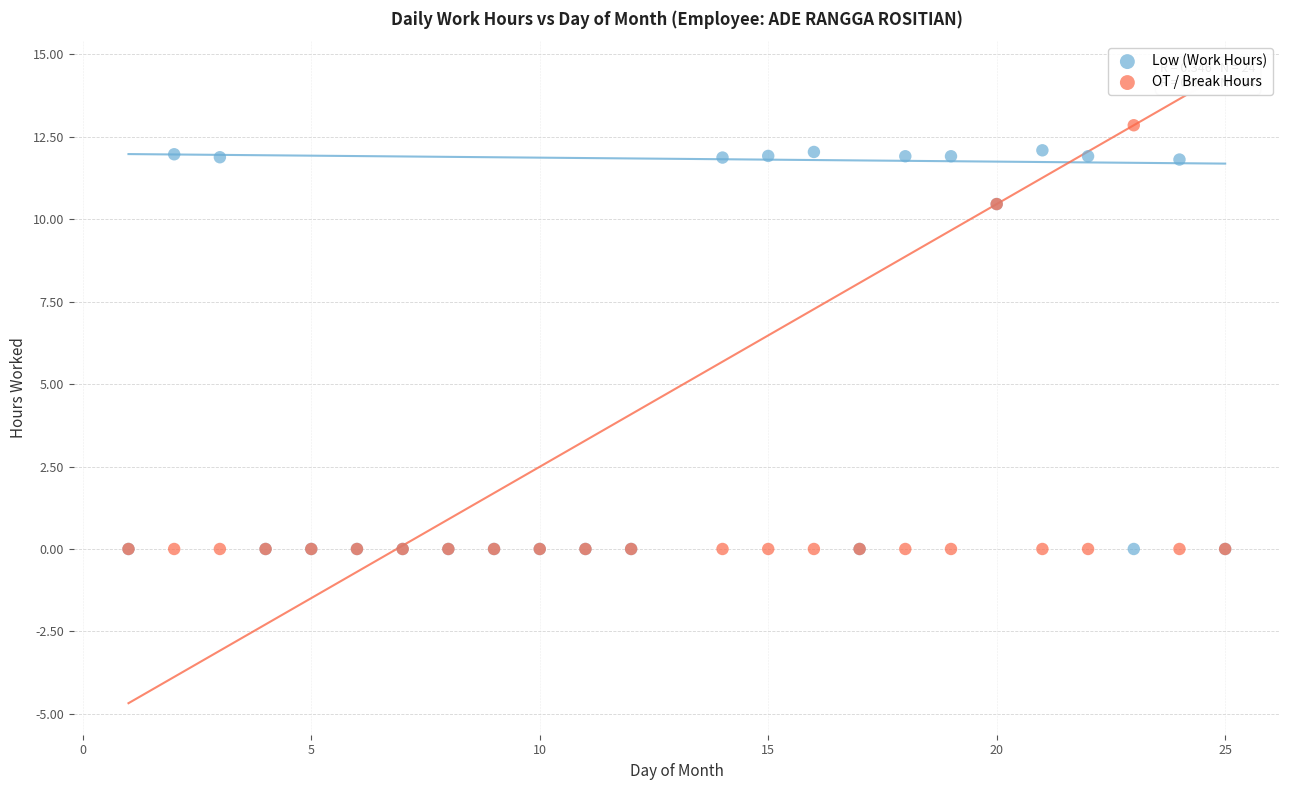

Which series contains the highest Y value?

OT / Break Hours